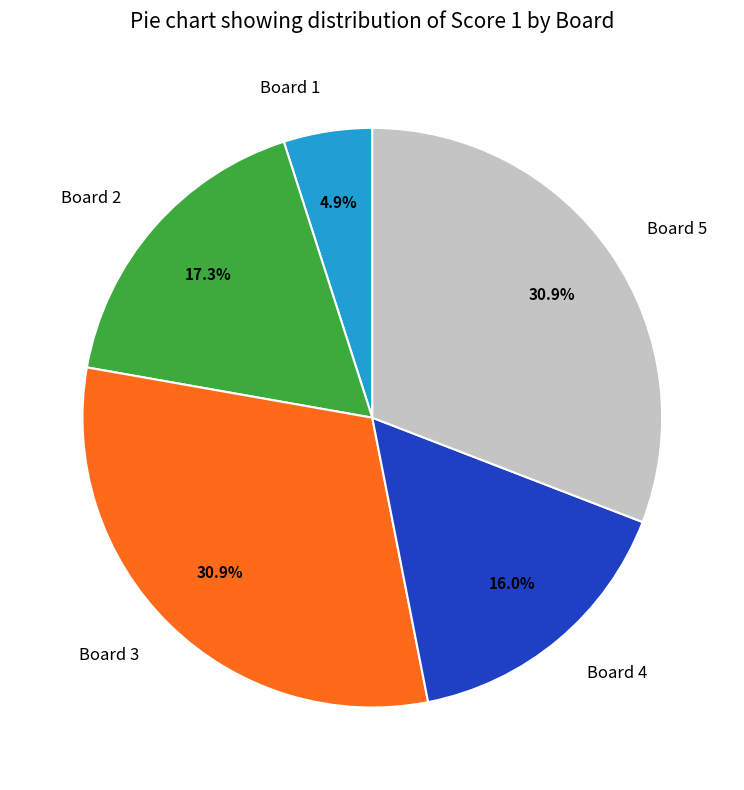

What percentage is NOT represented by Board 2?

82.7%